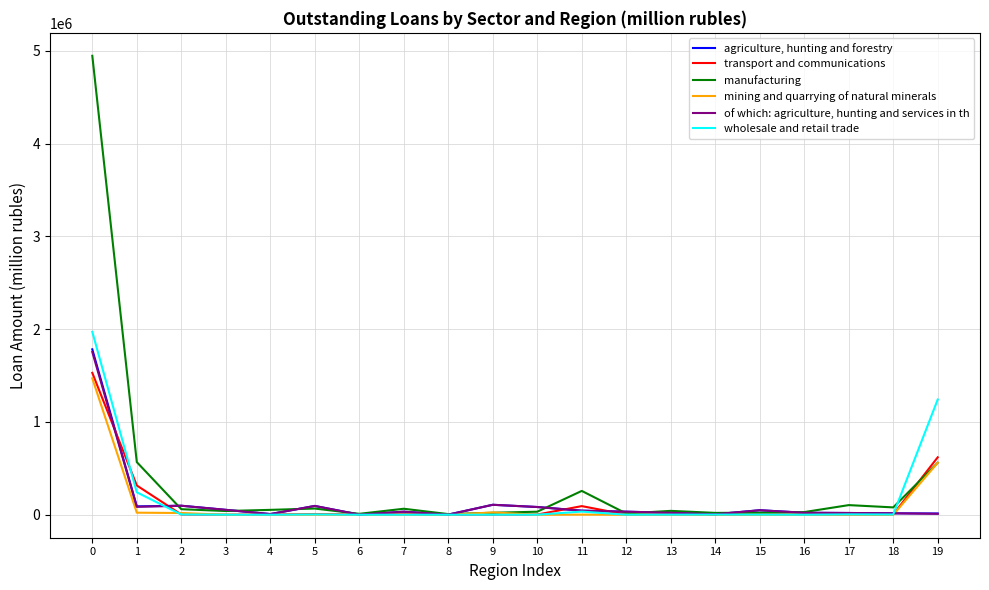

How many lines are shown in the chart?

6